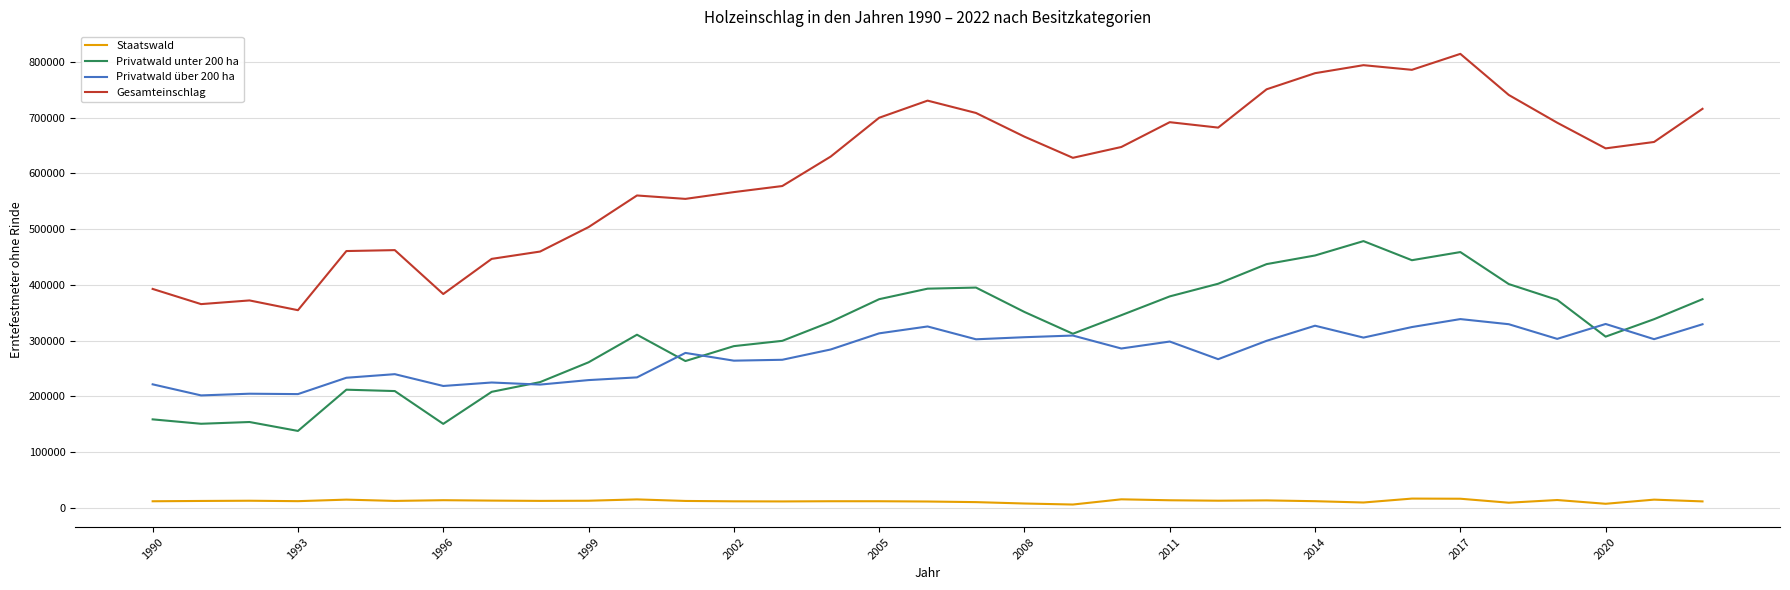

What is the greatest value displayed?

814312